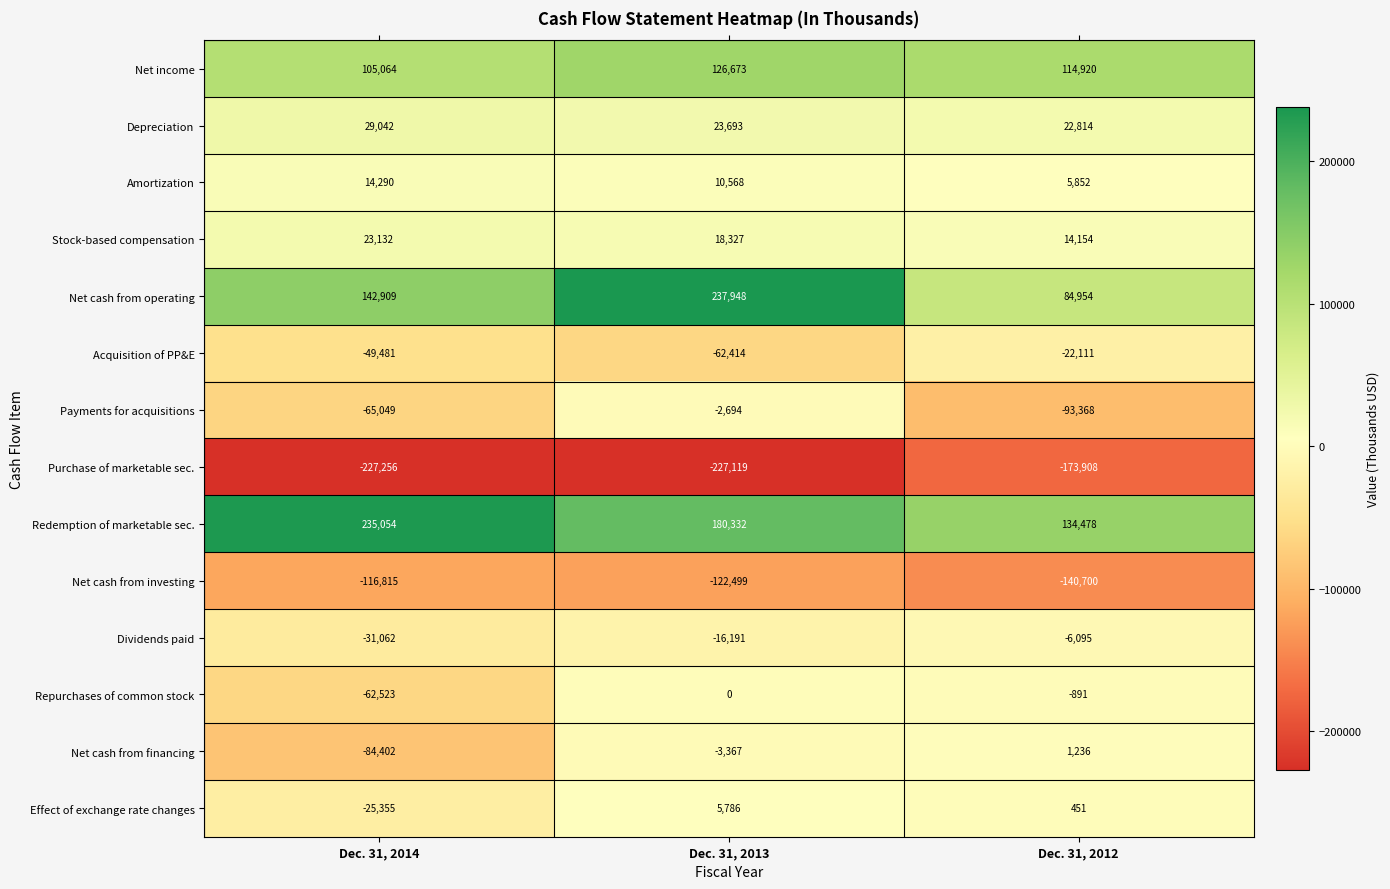

What is the spread (max minus min) of values at Dec. 31, 2013?

465067